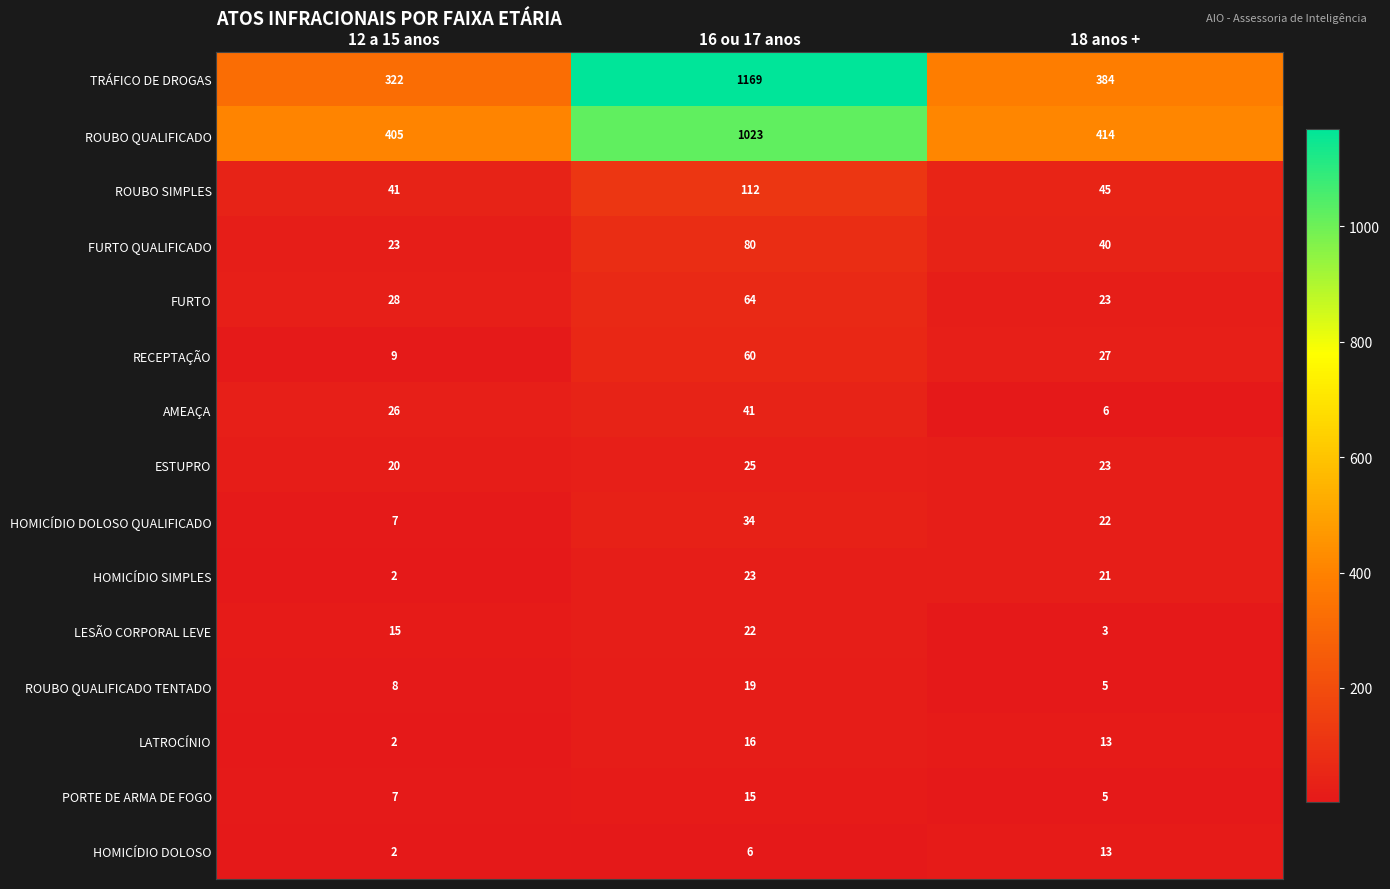

True or false: AMEAÇA has a value of 41 at 16 ou 17 anos.

True